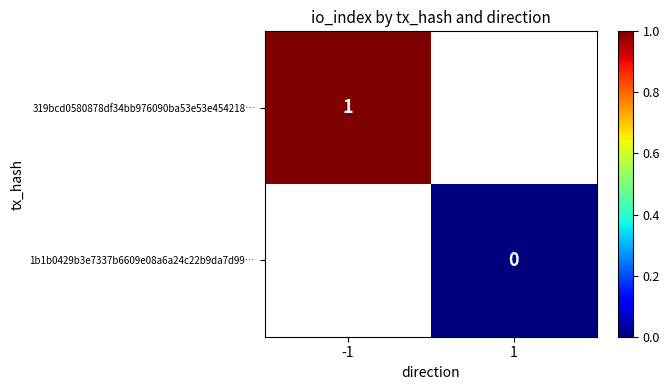

At which category does the chart reach its peak across all series?

-1